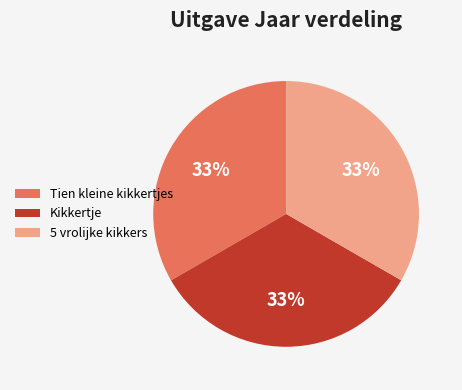

To the nearest percent, what portion does Kikkertje represent?

33%